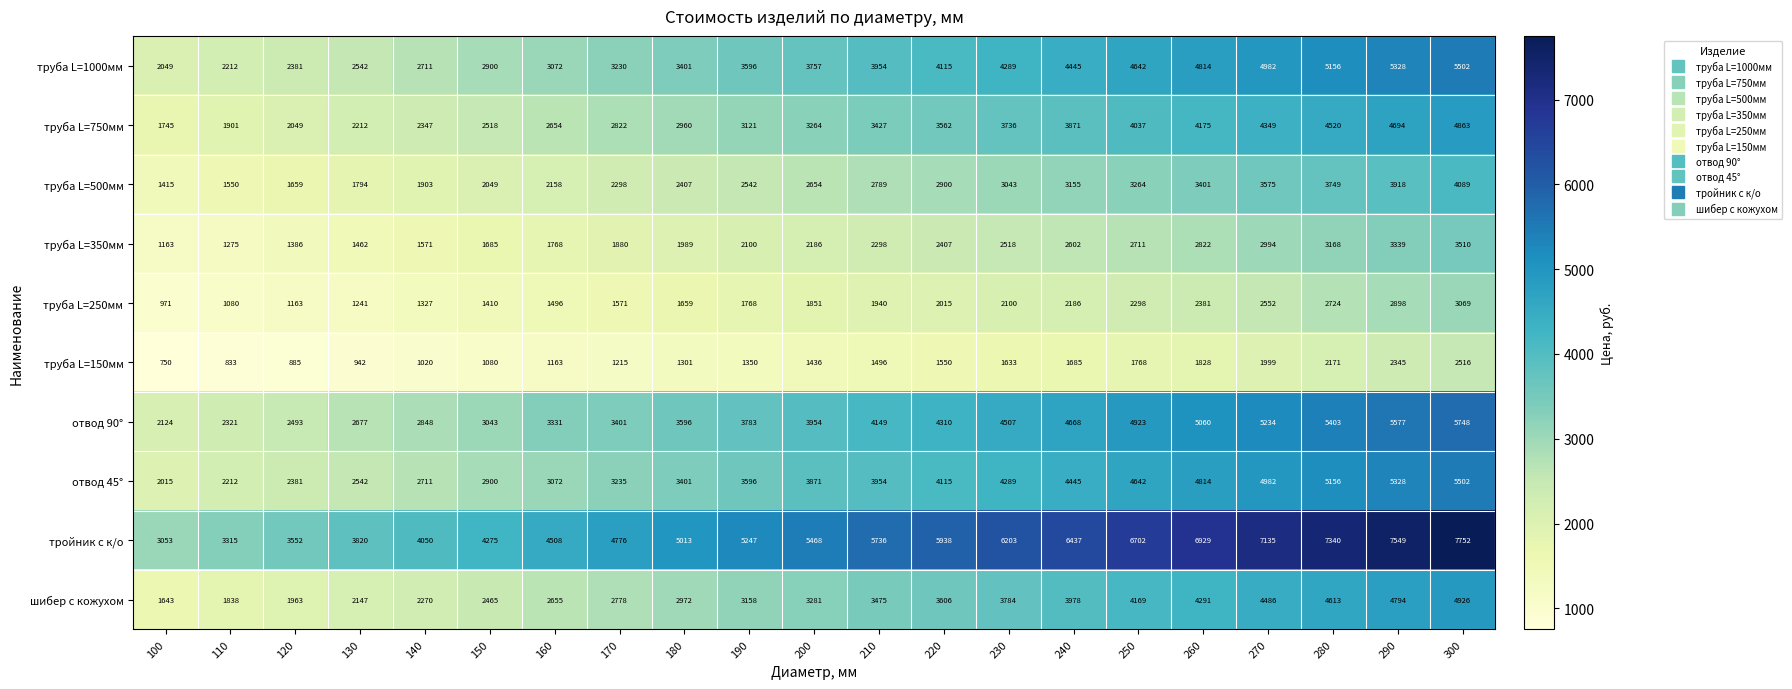

The труба L=250мм series shows 2663 at 200. True or false?

False